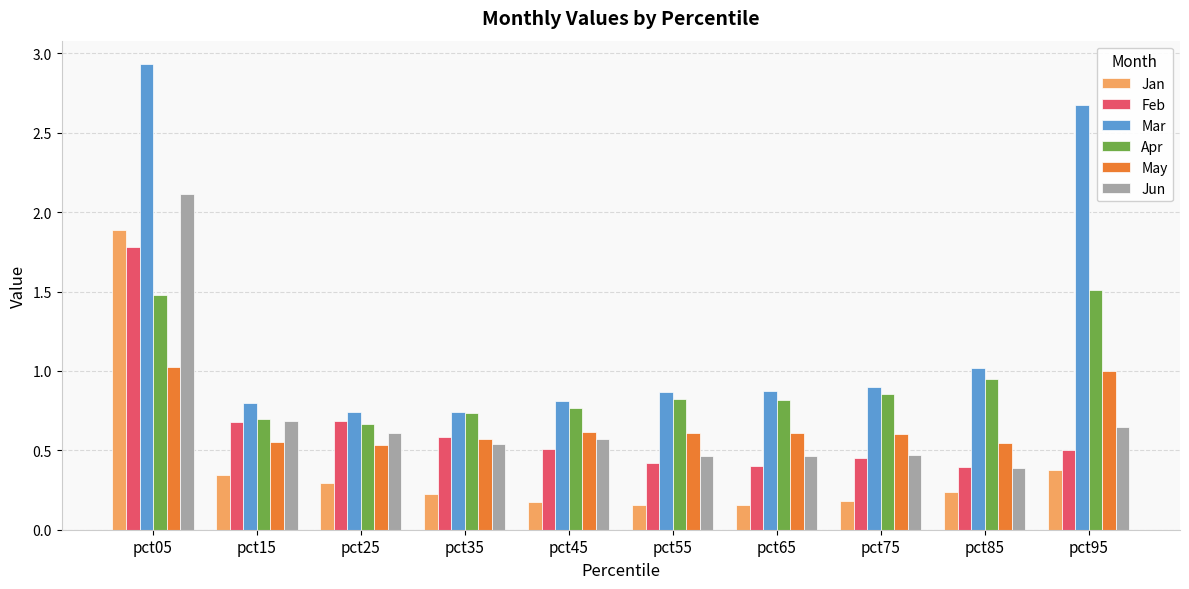

What is the maximum value for Feb?

1.8